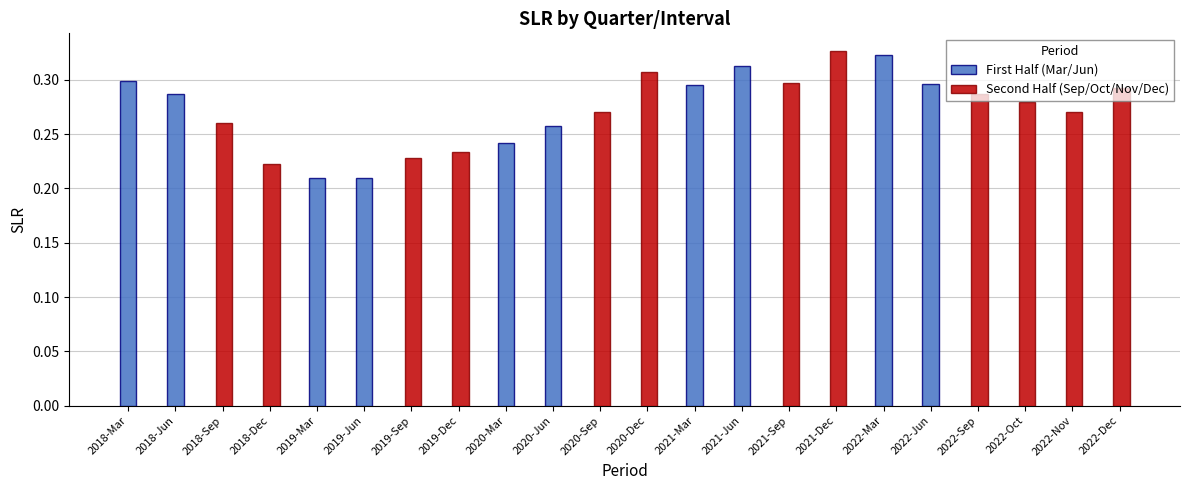

The chart shows a value of 0.1 at 2022-Jun. True or false?

False